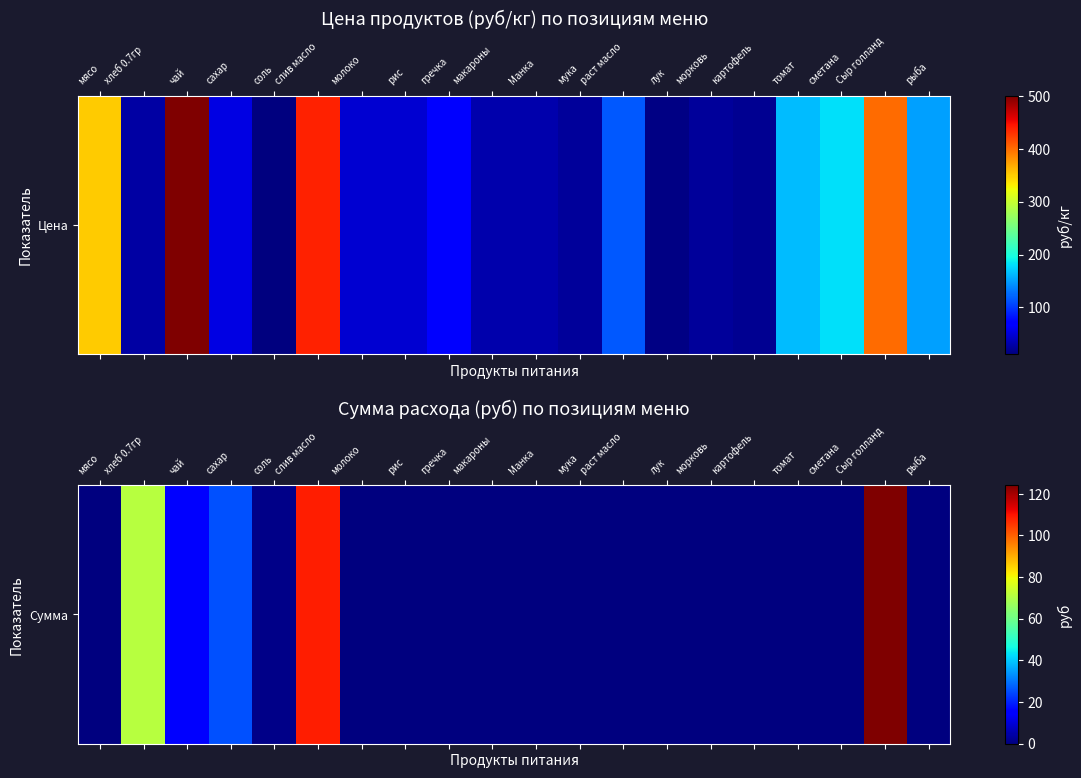

The value at томат is -44.8. True or false?

False